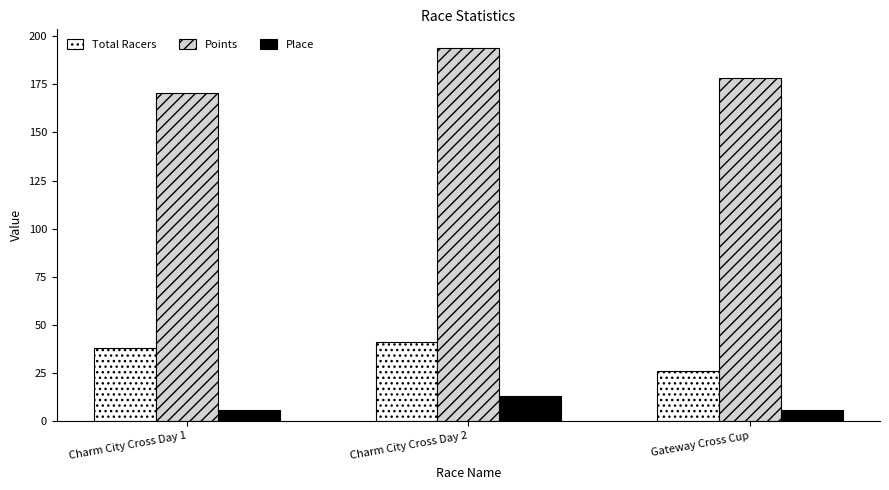

What is the difference between the Place values at Gateway Cross Cup and Charm City Cross Day 2?

7.0